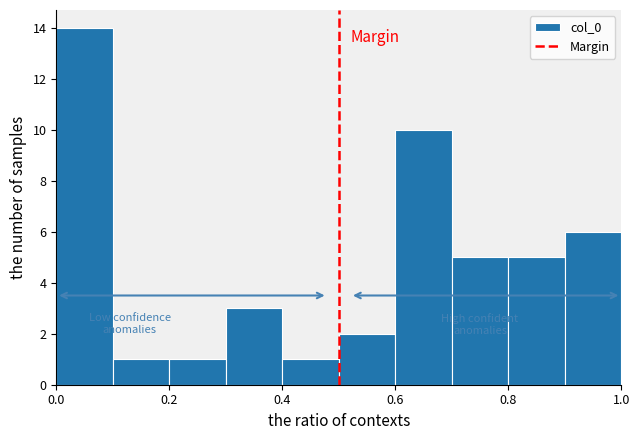

Reading left to right, transcribe this chart: for each bar, give the range it covers on the x-axis and its height. The values are not printed on the chart, so give them approximately, as read against the axis.

0.0 to 0.1: 14
0.1 to 0.2: 1
0.2 to 0.3: 1
0.3 to 0.4: 3
0.4 to 0.5: 1
0.5 to 0.6: 2
0.6 to 0.7: 10
0.7 to 0.8: 5
0.8 to 0.9: 5
0.9 to 1.0: 6